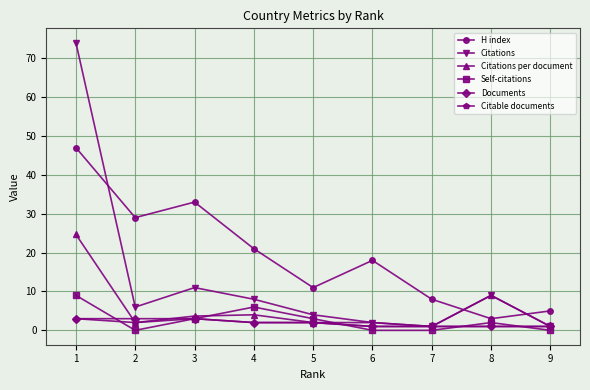

Does the chart display data point markers on the line(s)?

Yes